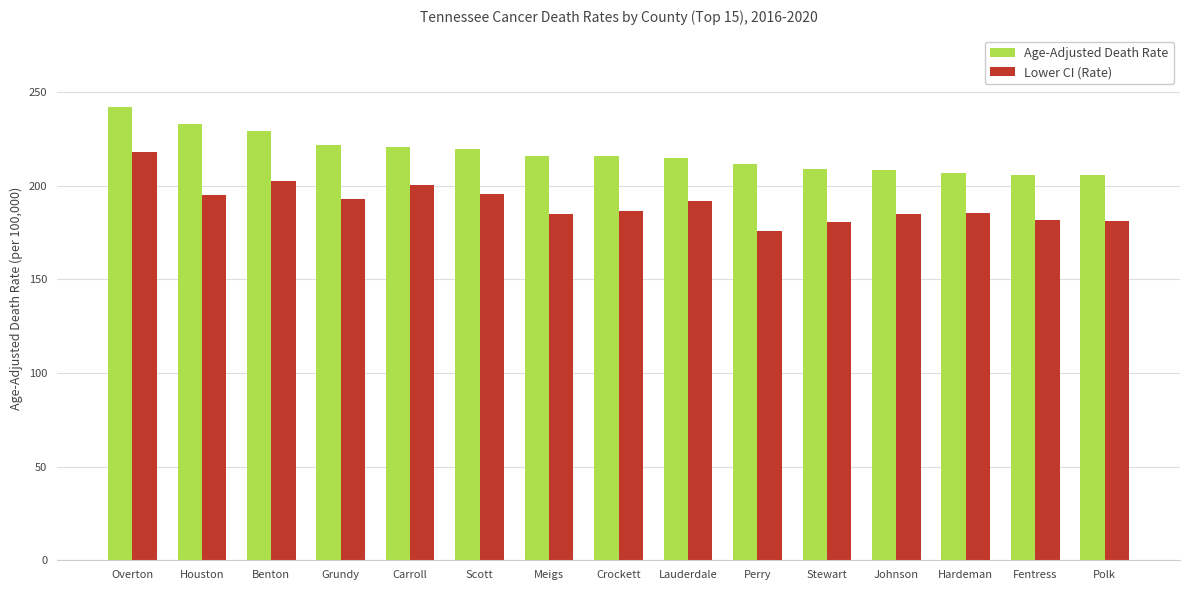

What is the approximate value of Lower CI (Rate) at Scott?

195.5